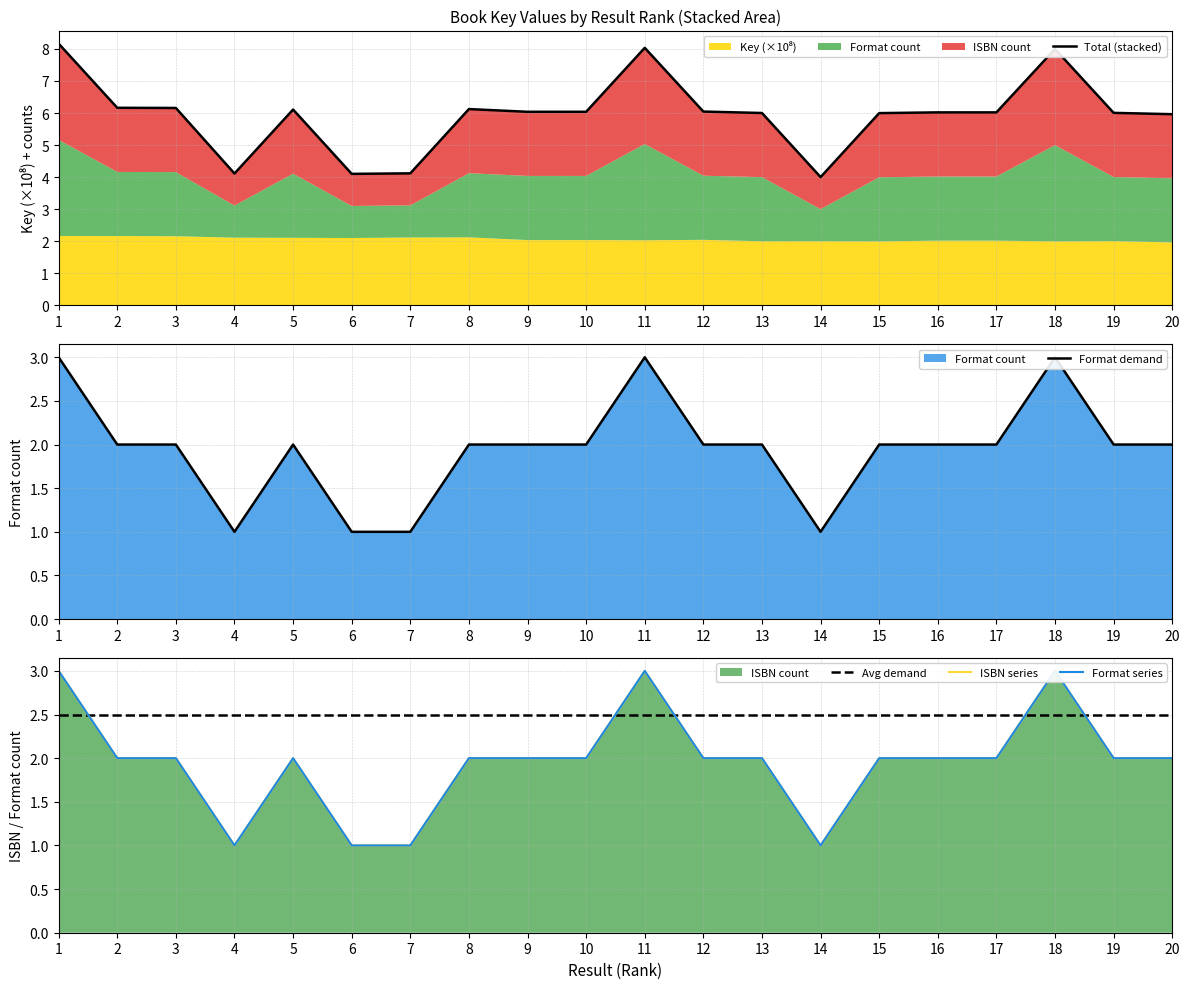

What is the average value of the Format demand series?

1.9